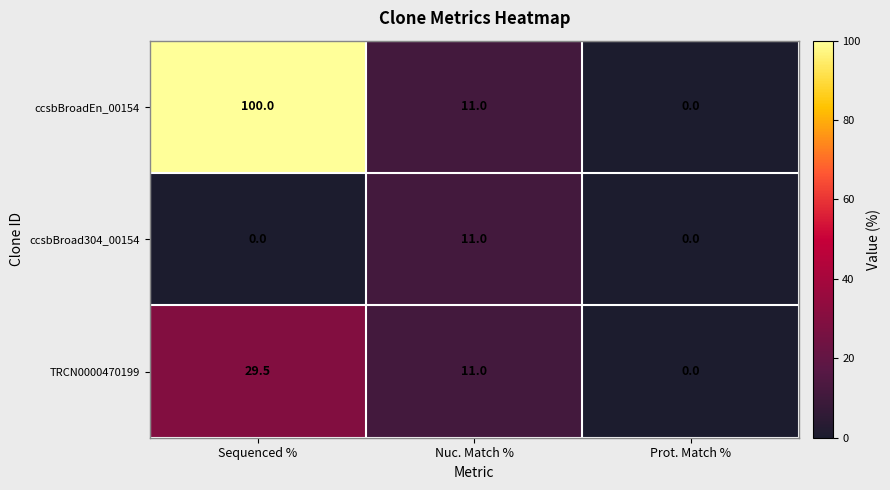

Which series has the widest spread of values?

ccsbBroadEn_00154